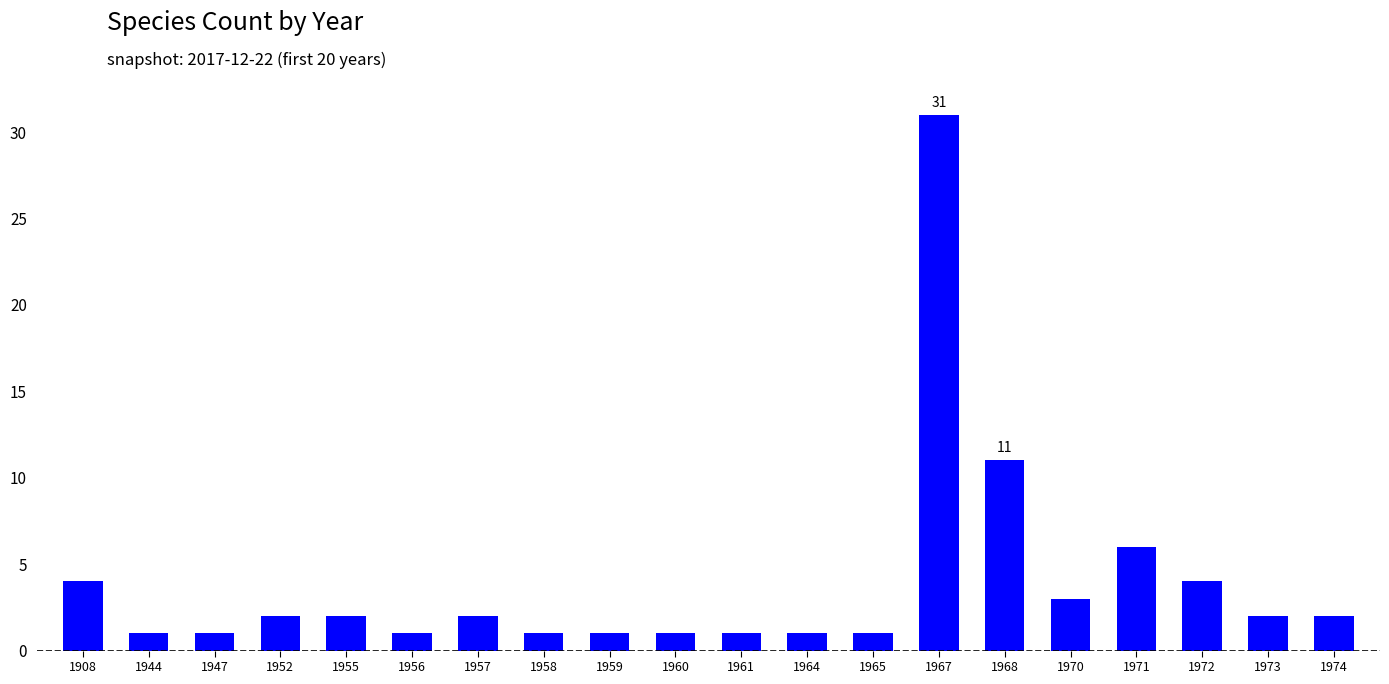

Which category has the highest value across all series?

1967